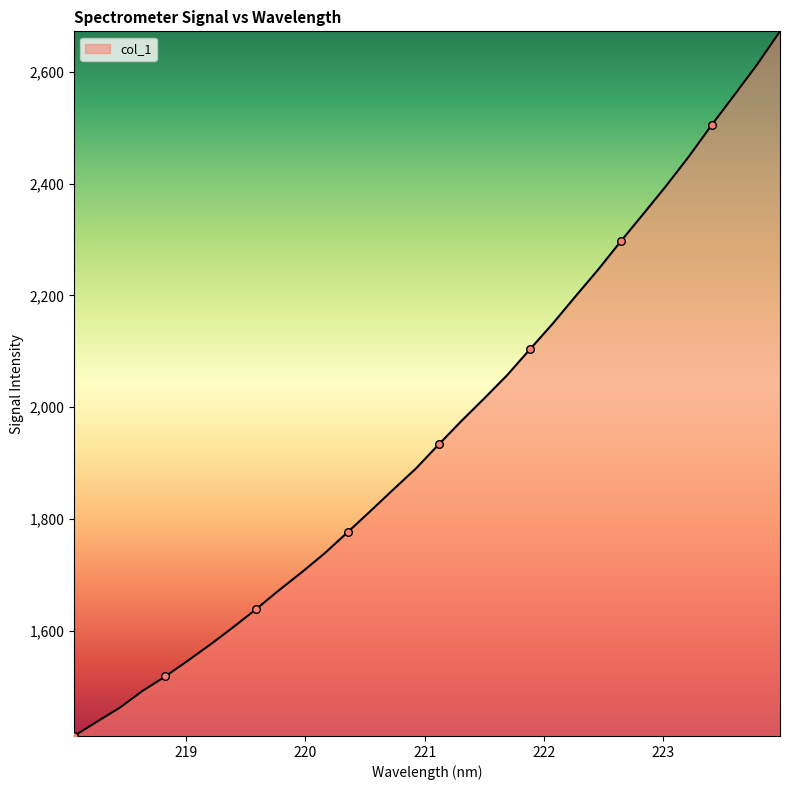

What is the difference between the maximum and minimum values?

1261.4